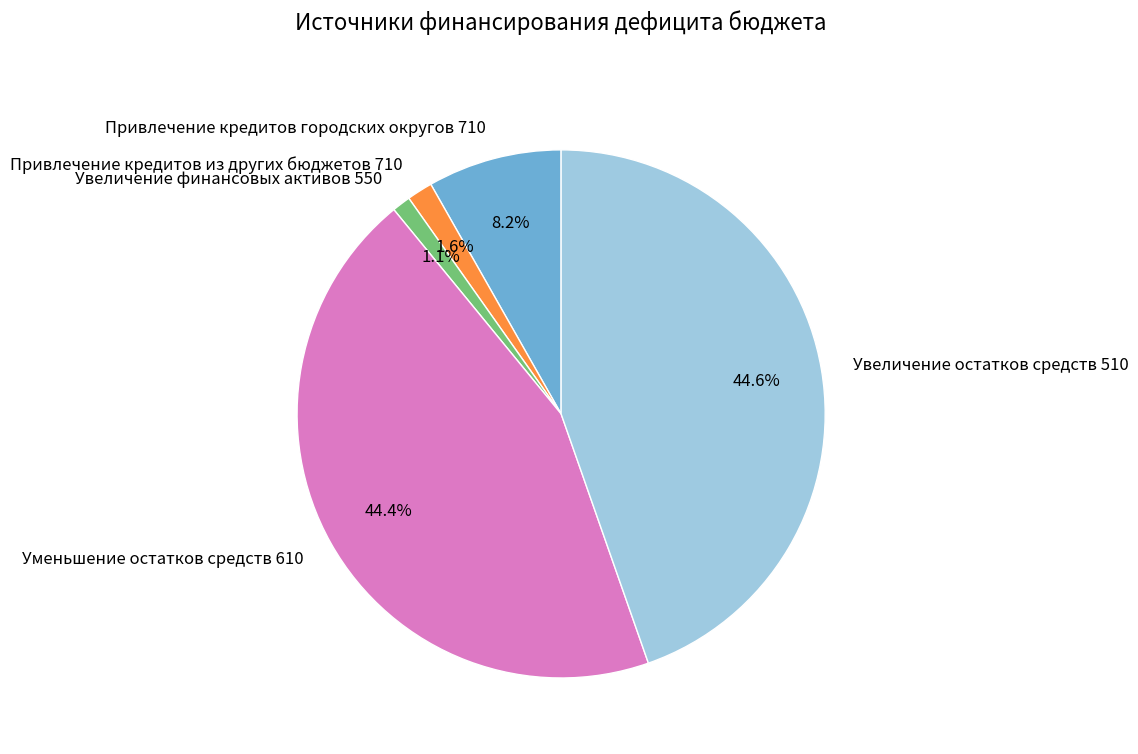

Which has a higher value, Привлечение кредитов городских округов 710 or Увеличение финансовых активов 550?

Привлечение кредитов городских округов 710